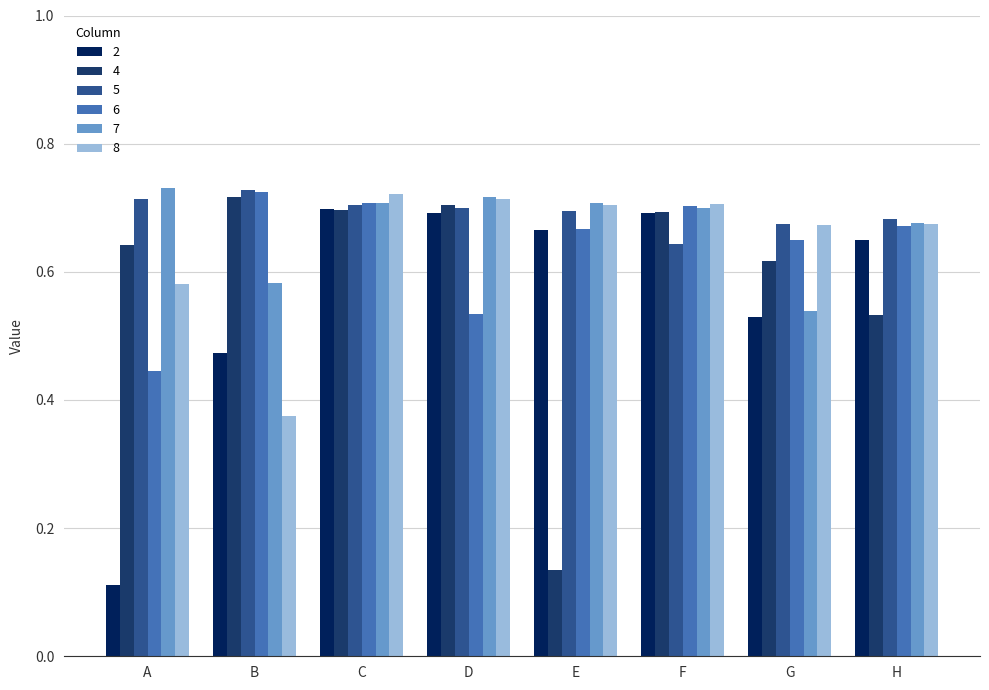

True or false: 2 has a value of 0.2 at B.

False